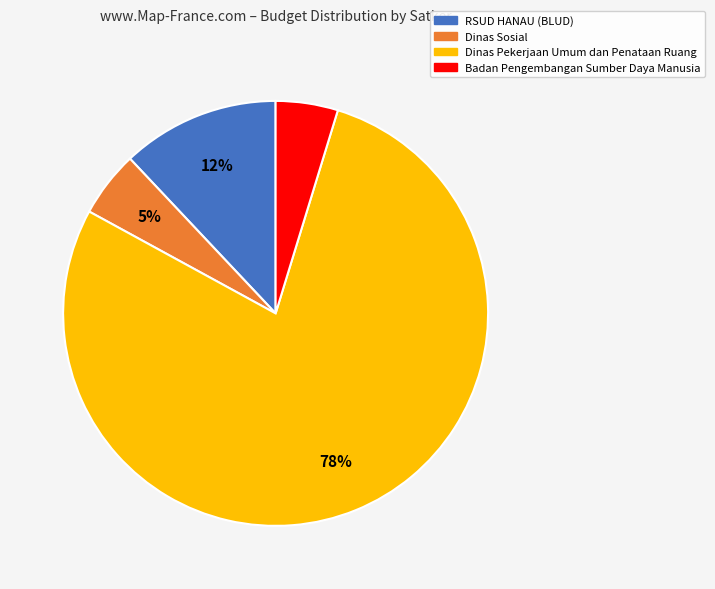

Which slice is the largest?

Dinas Pekerjaan Umum dan Penataan Ruang